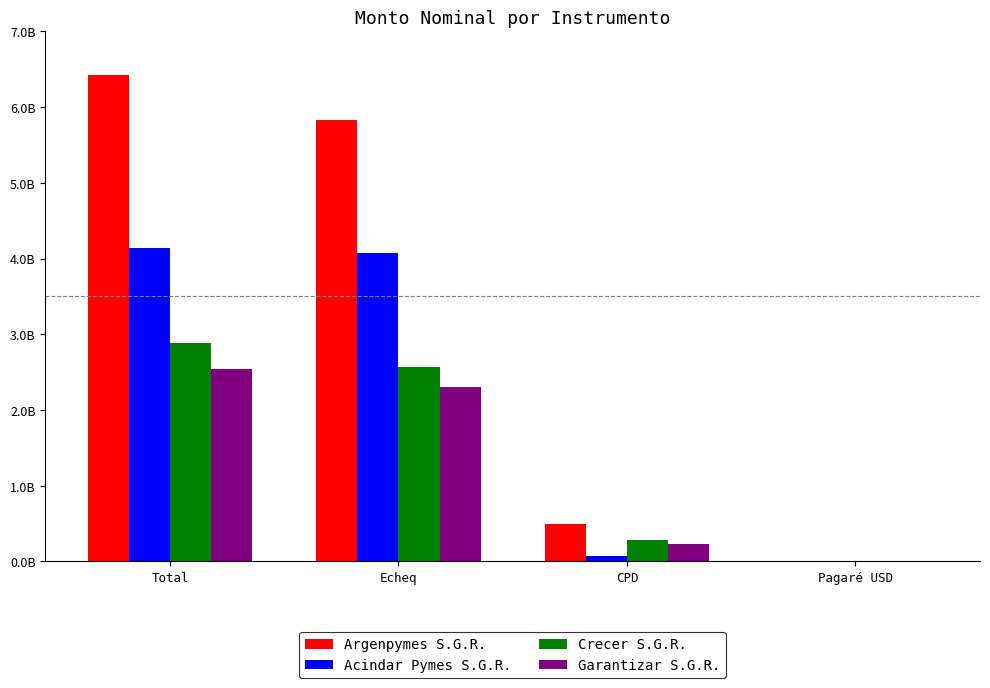

What are all the series names shown in the legend?

Argenpymes S.G.R., Acindar Pymes S.G.R., Crecer S.G.R., Garantizar S.G.R.